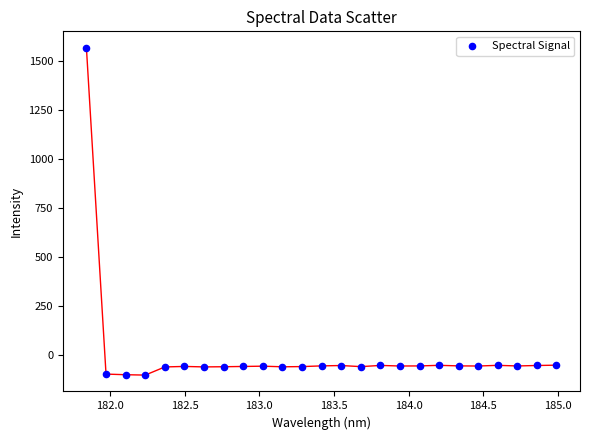

What is the range of X values (max minus min)?

3.1